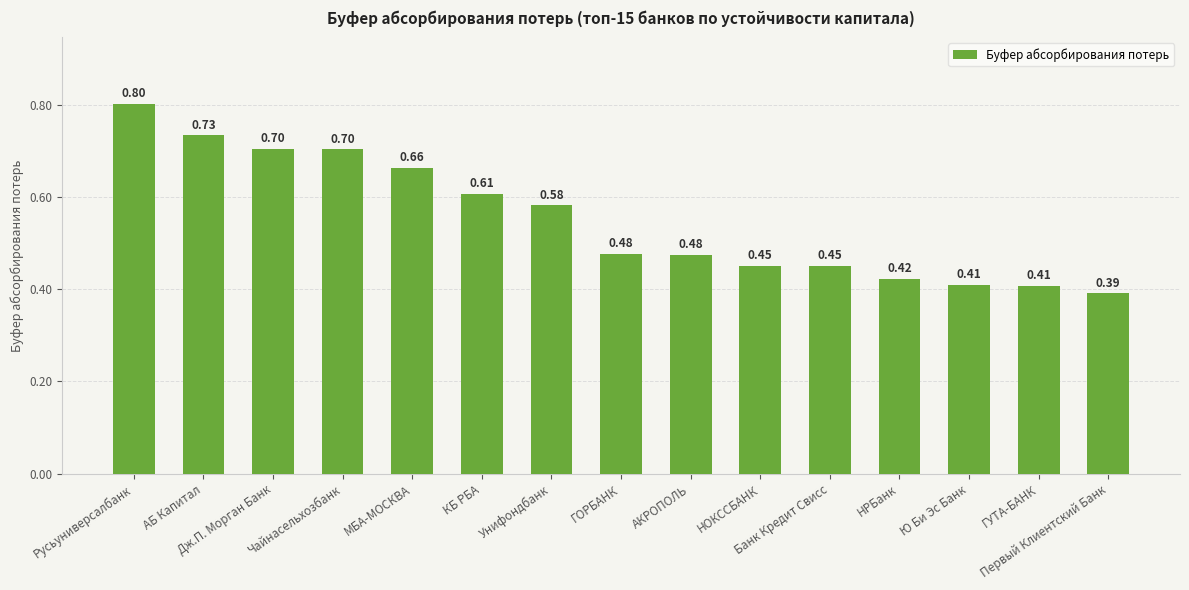

What is the label of the 12th bar from the right?

Чайнасельхозбанк